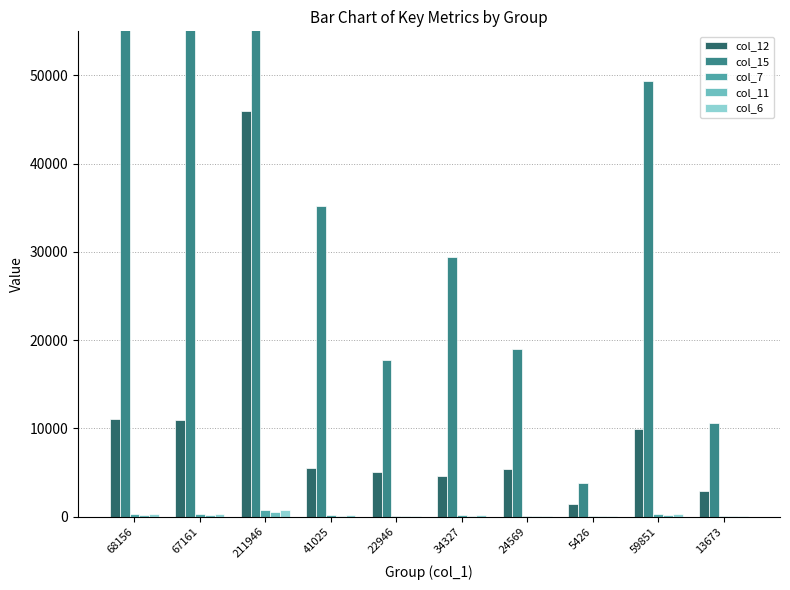

What is the difference between the second highest and second lowest values in the col_15 series?

45832